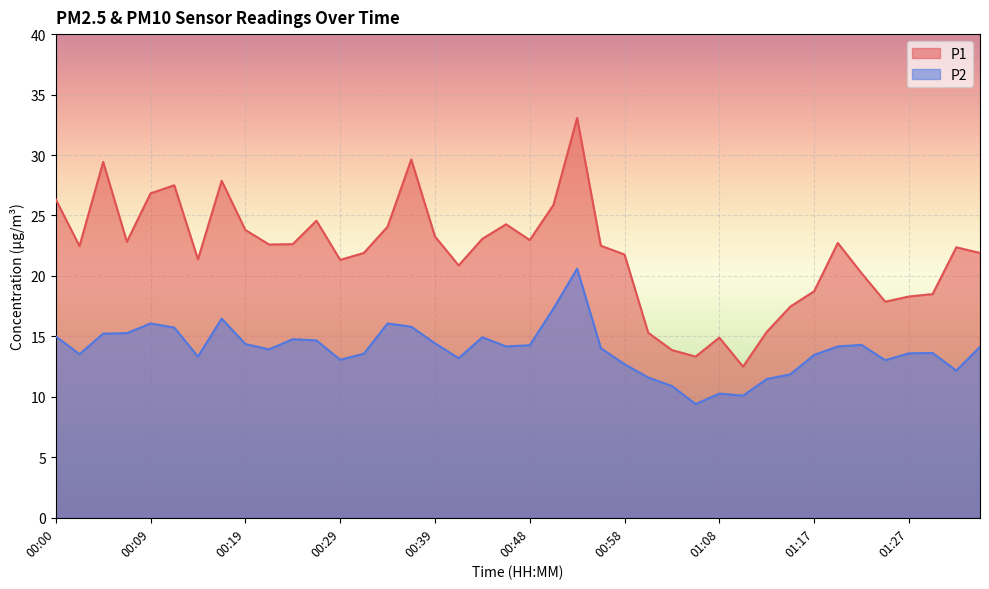

Which series has the largest total across all categories?

P1